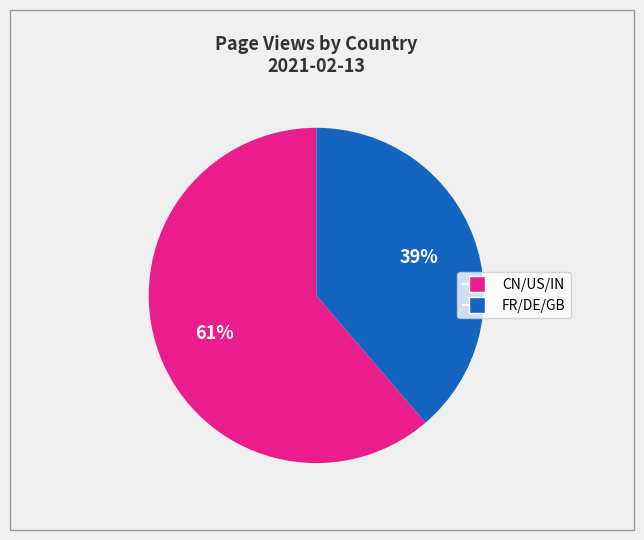

How many segments does this pie chart have?

2